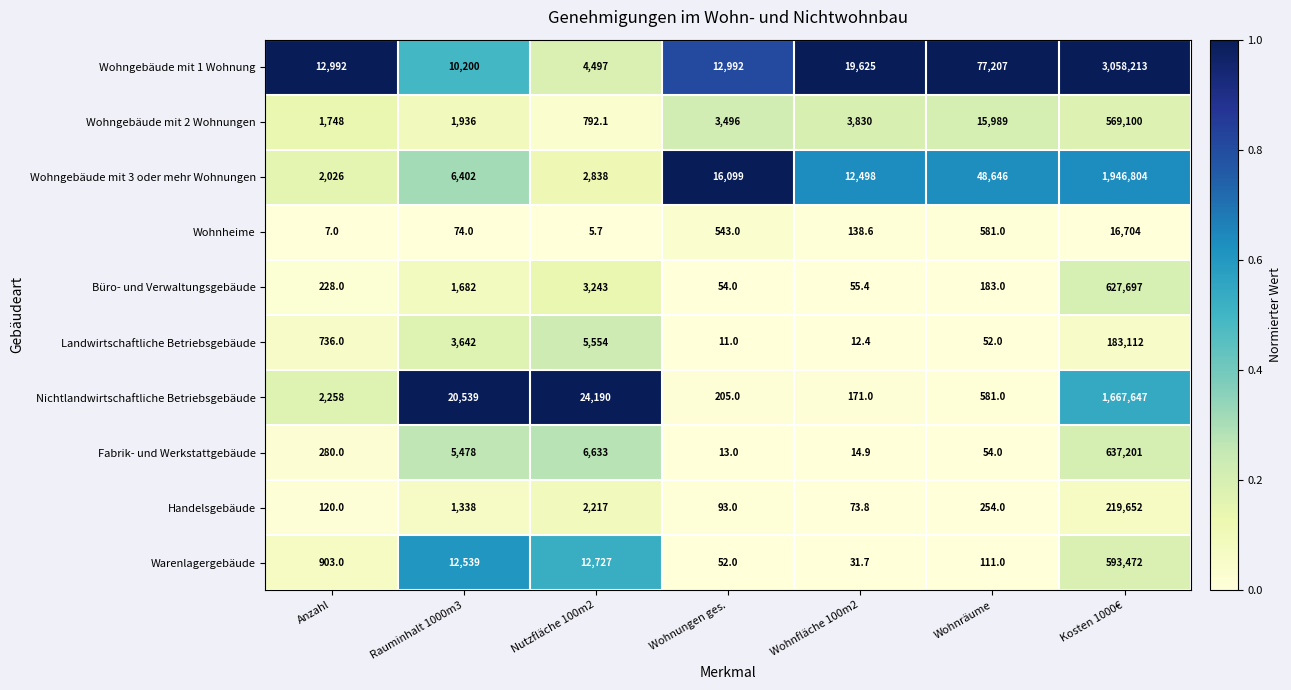

Which series changed the most between Anzahl and Wohnräume?

Wohngebäude mit 1 Wohnung